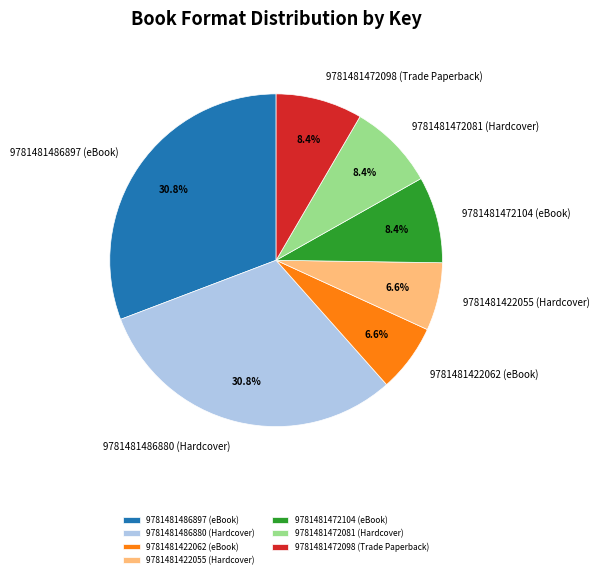

Combined, what portion of the pie is 9781481486880 (Hardcover) and 9781481472081 (Hardcover)?

39.2%